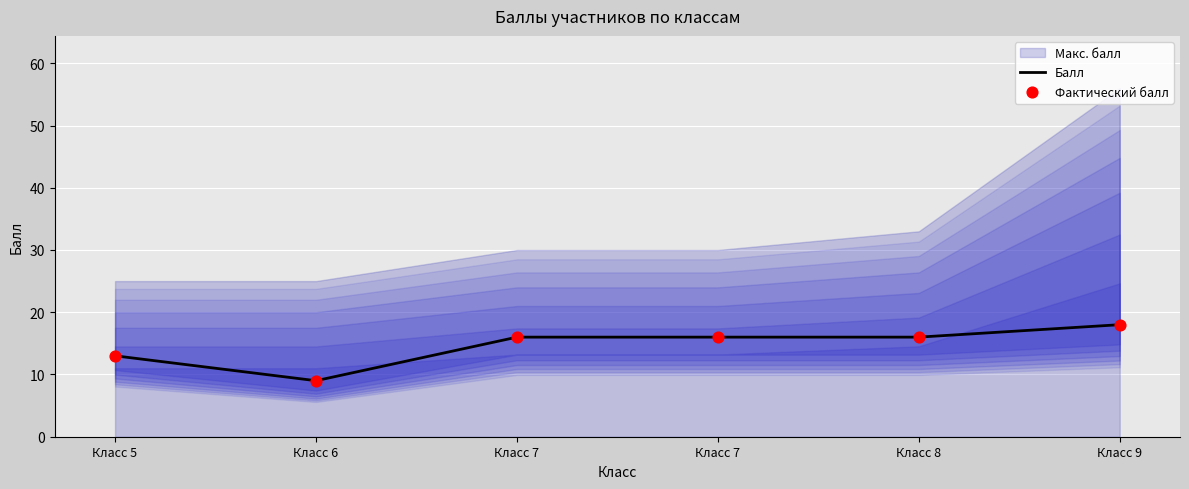

What is the total value across all series at Класс 6?

18